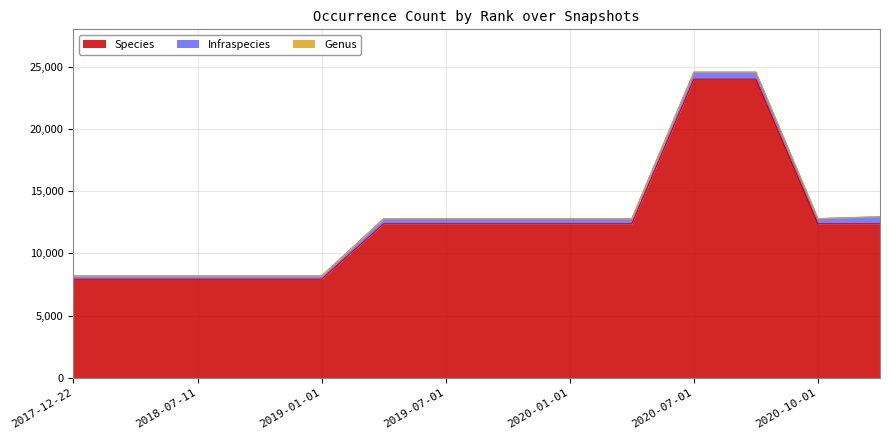

At how many categories does at least one series exceed 22513?

2